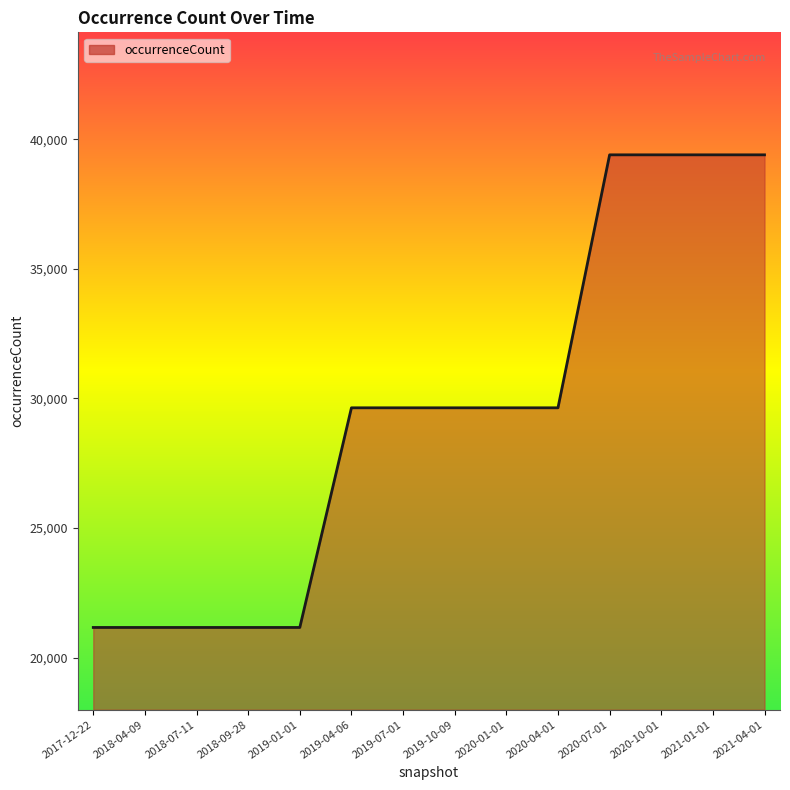

What is the smallest value displayed?

21161